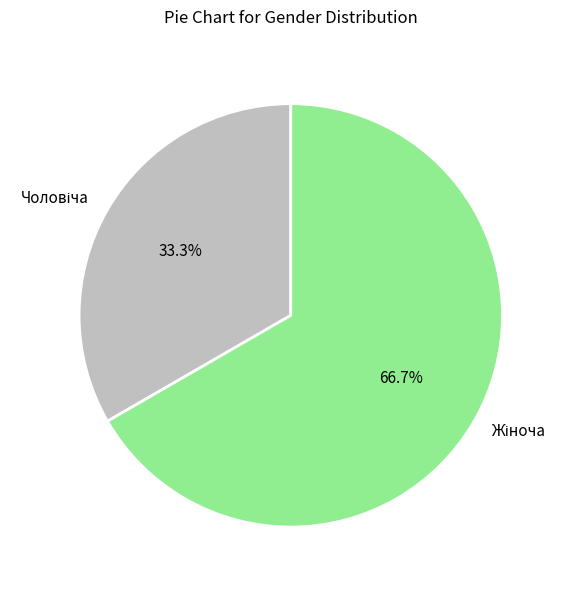

Does any single category account for the majority?

Yes